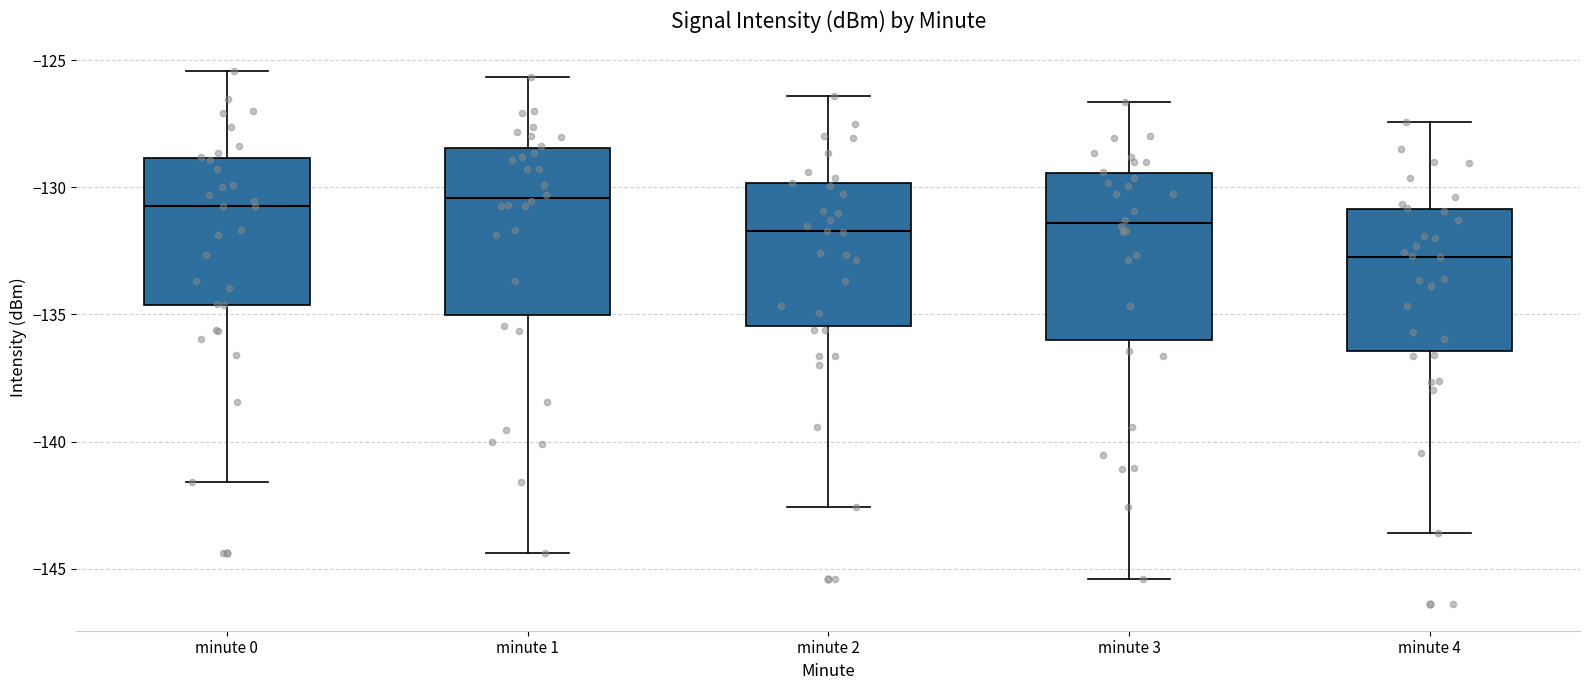

Reading left to right, read every box against the y-axis: the position of its median line, the range the box covers, and the ends of its whiskers. The values are not printed on the chart, so give them approximately, as read against the axis.

minute 0: median -130.5, box -134.5 to -129.0, whiskers -141.5 to -125.5
minute 1: median -130.5, box -135.0 to -128.5, whiskers -144.5 to -125.5
minute 2: median -131.5, box -135.5 to -130.0, whiskers -142.5 to -126.5
minute 3: median -131.5, box -136.0 to -129.5, whiskers -145.5 to -126.5
minute 4: median -132.5, box -136.5 to -131.0, whiskers -143.5 to -127.5